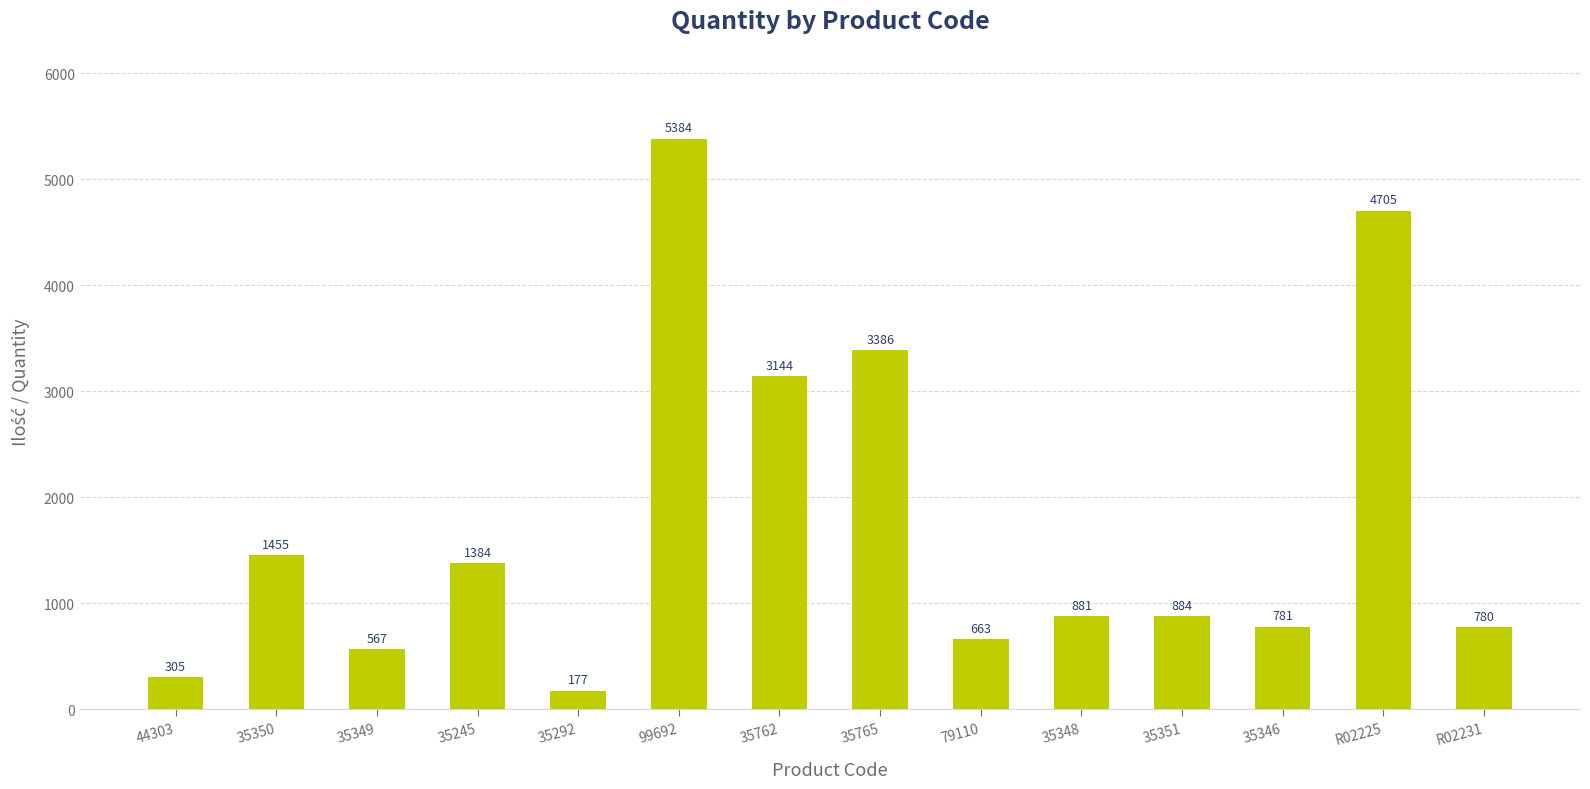

How many bars are there in total?

14